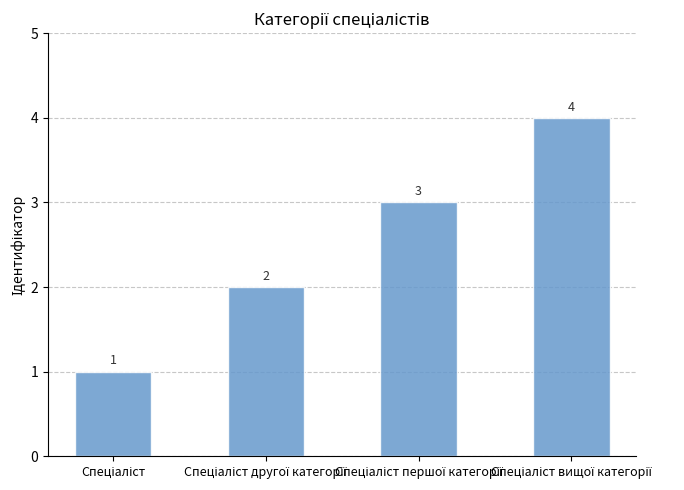

What is the maximum value shown in the chart?

4